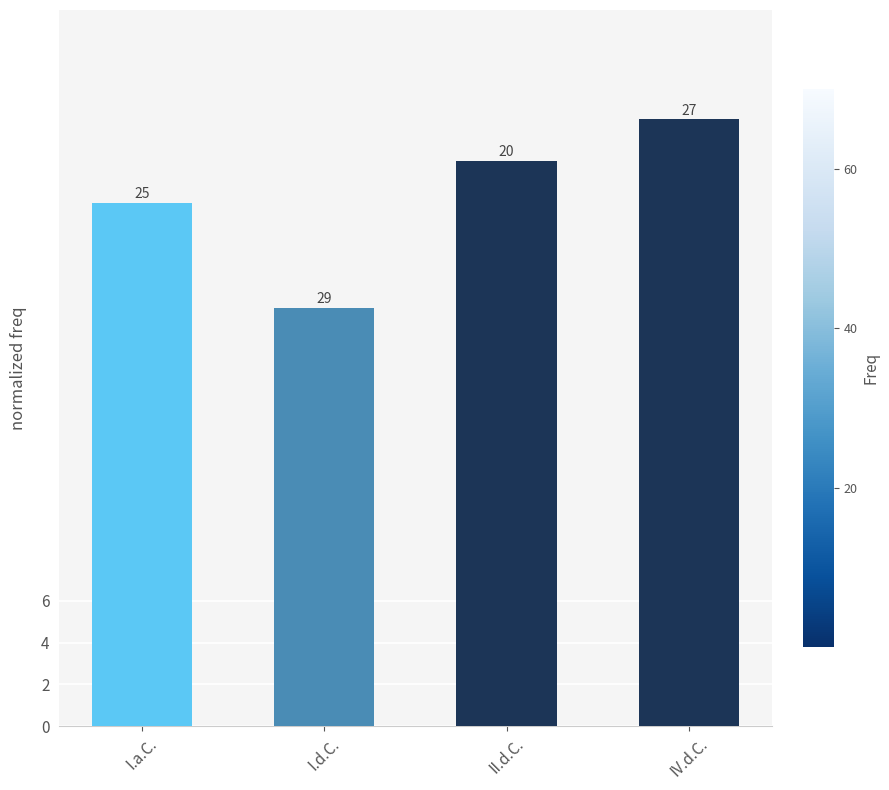

What is the minimum value shown in the chart?

20